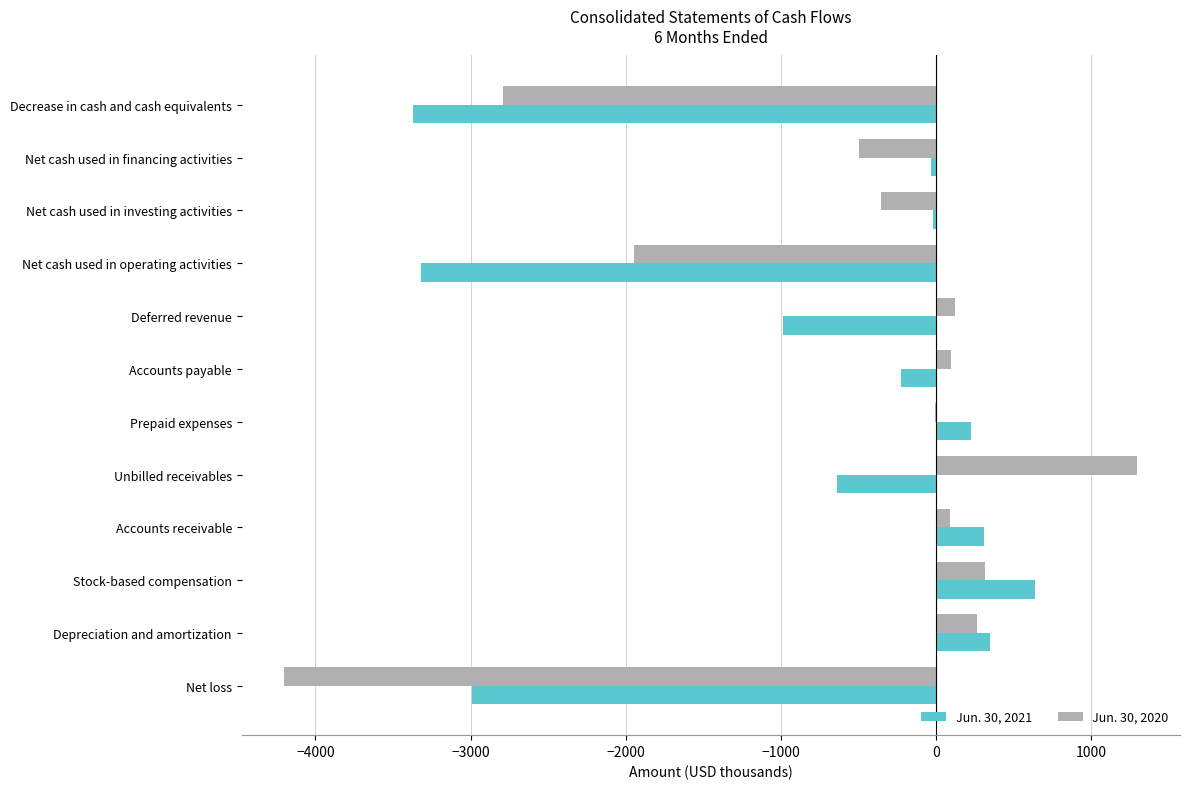

The value of Jun. 30, 2021 at Decrease in cash and cash equivalents is -3373. True or false?

True